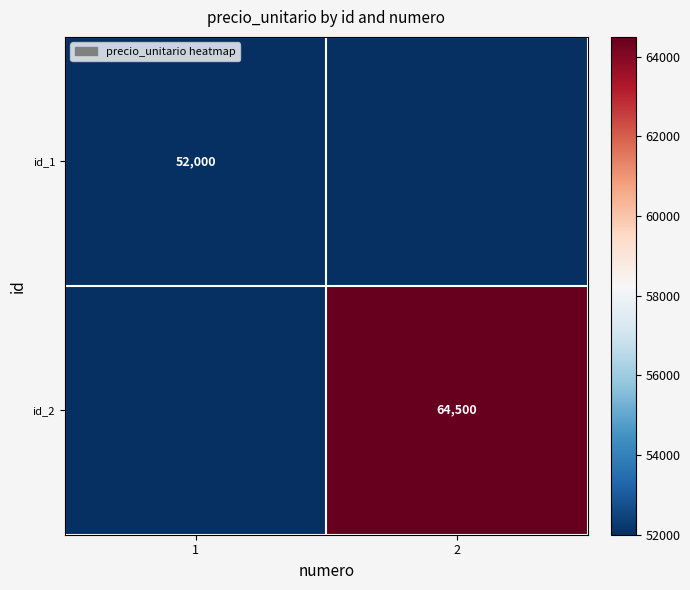

The value of id_1 at 1 is 52000. True or false?

True